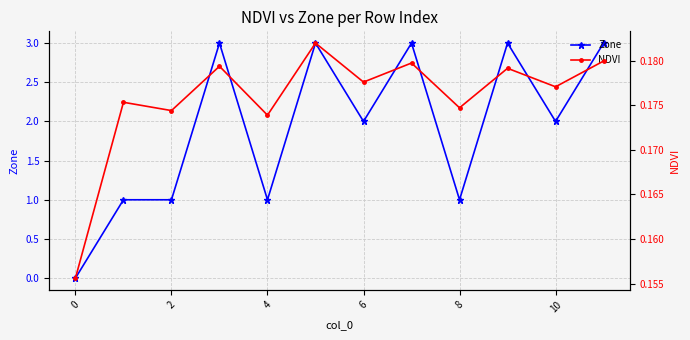

The value of Zone at 8 is 1. True or false?

True